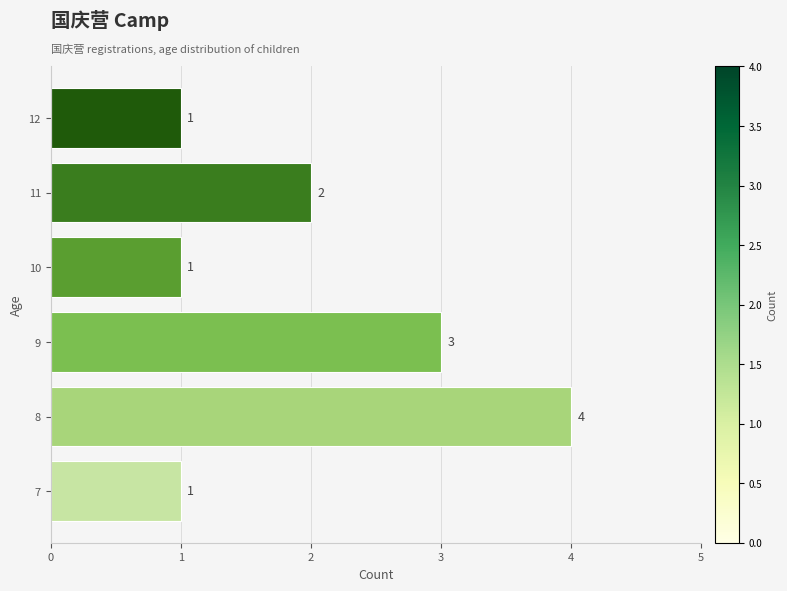

What is the change in value from 7 to 11?

+1